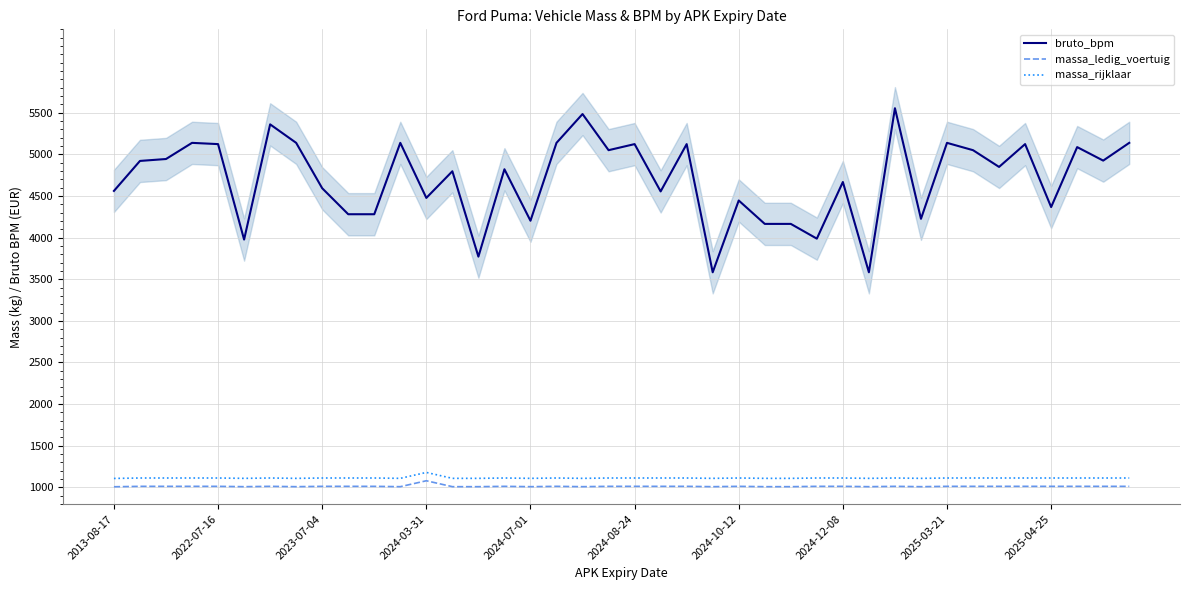

True or false: bruto_bpm and massa_rijklaar cross at least once.

False